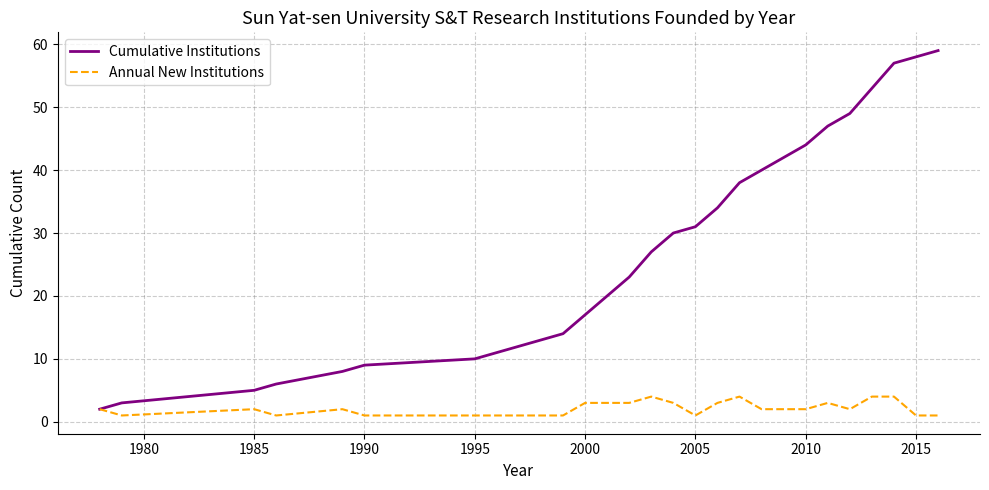

Which series has the largest total across all categories?

Cumulative Institutions